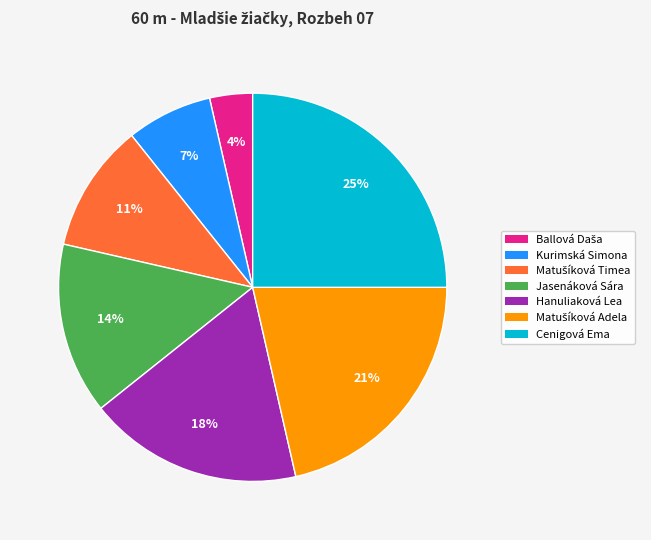

Which category has the biggest portion of the pie?

Cenigová Ema